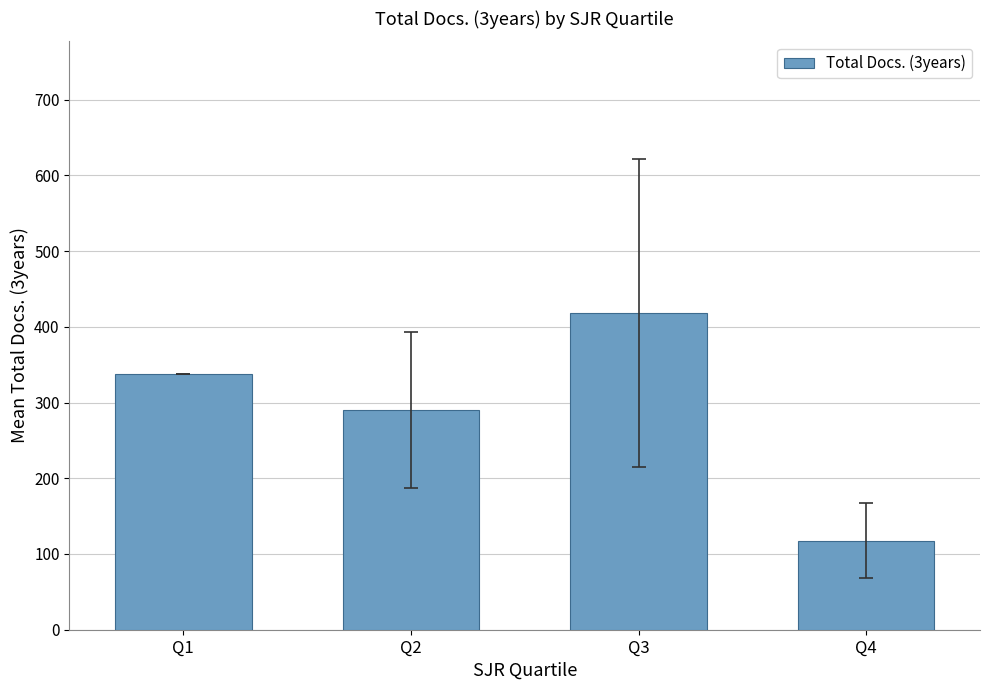

Read the value at Q1.

337.0